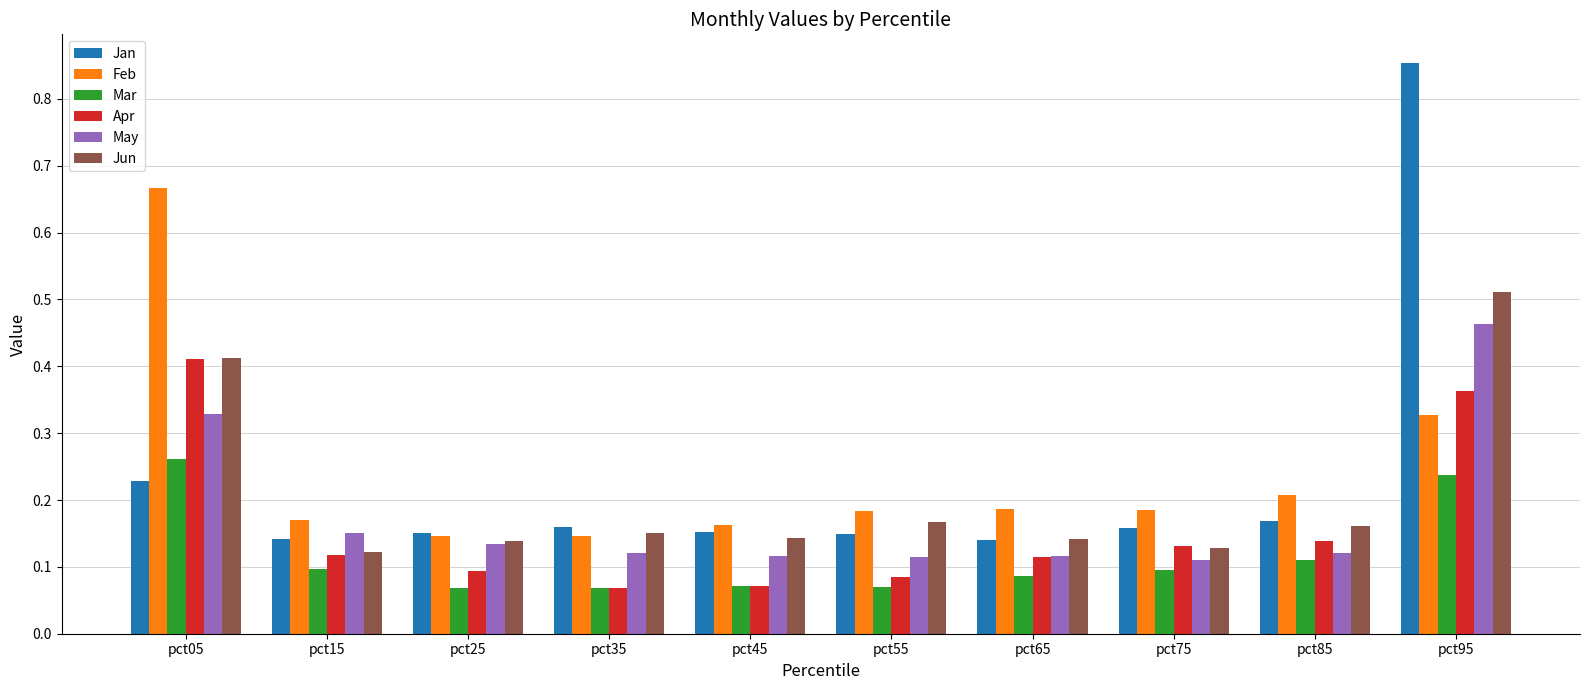

List the series in order of their peak value, highest first.

Jan, Feb, Jun, May, Apr, Mar